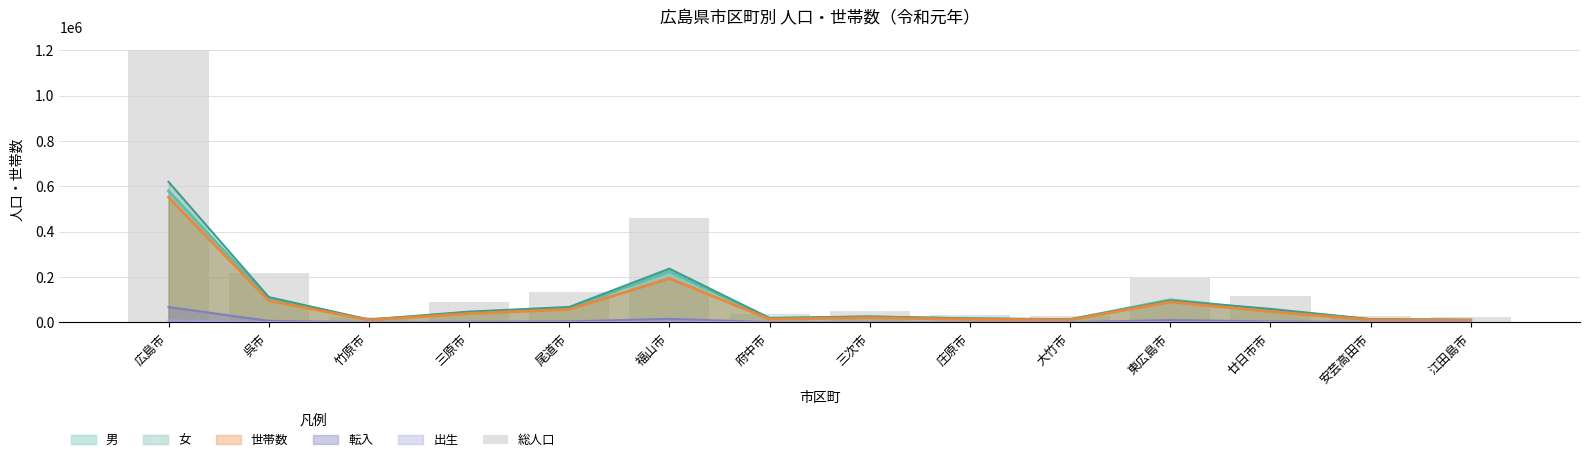

Are the bars grouped side by side (vs. stacked)?

No